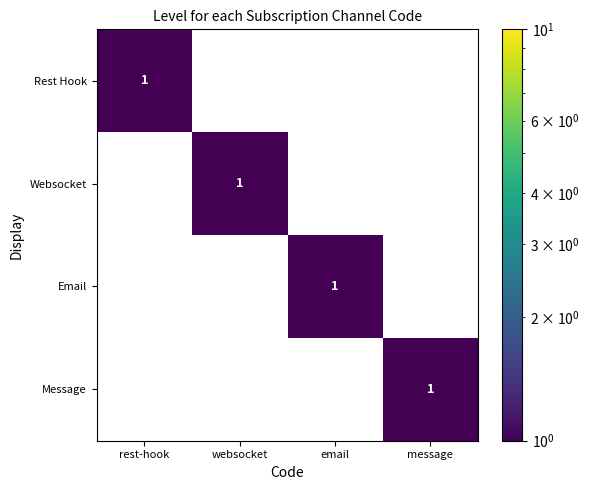

How many Rest Hook values are between 0 and 1?

4